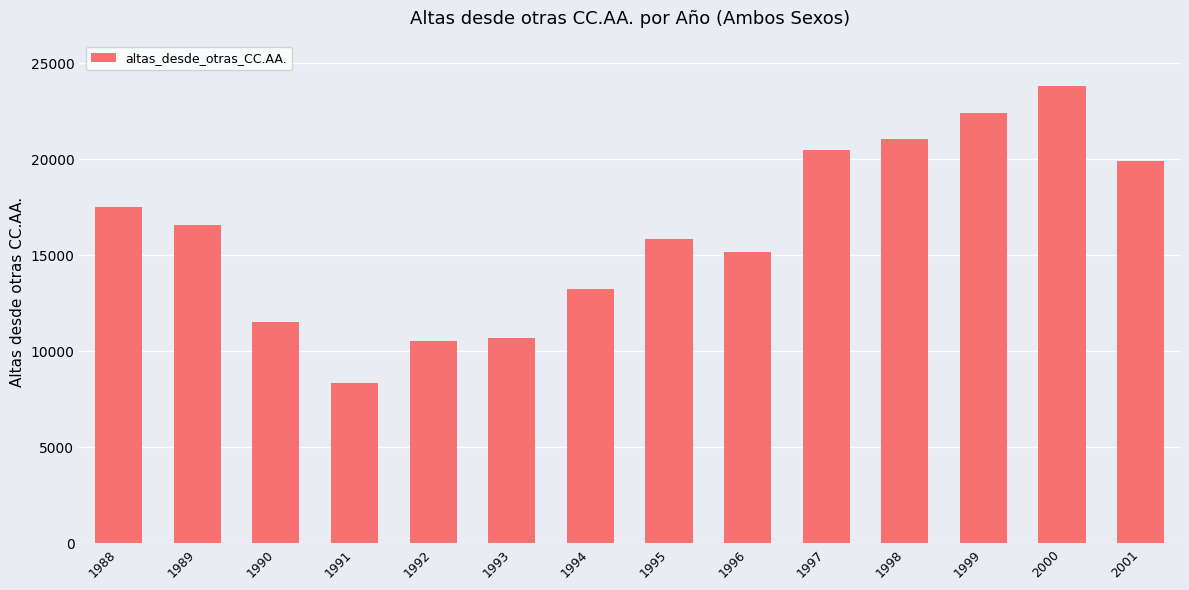

Is it true that the value at 1988 is 17537?

True